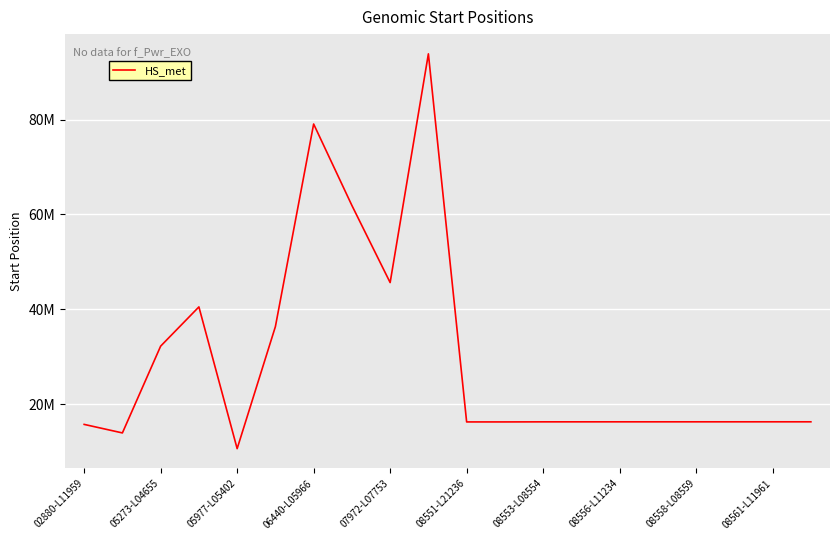

What is the smallest value displayed?

10587205